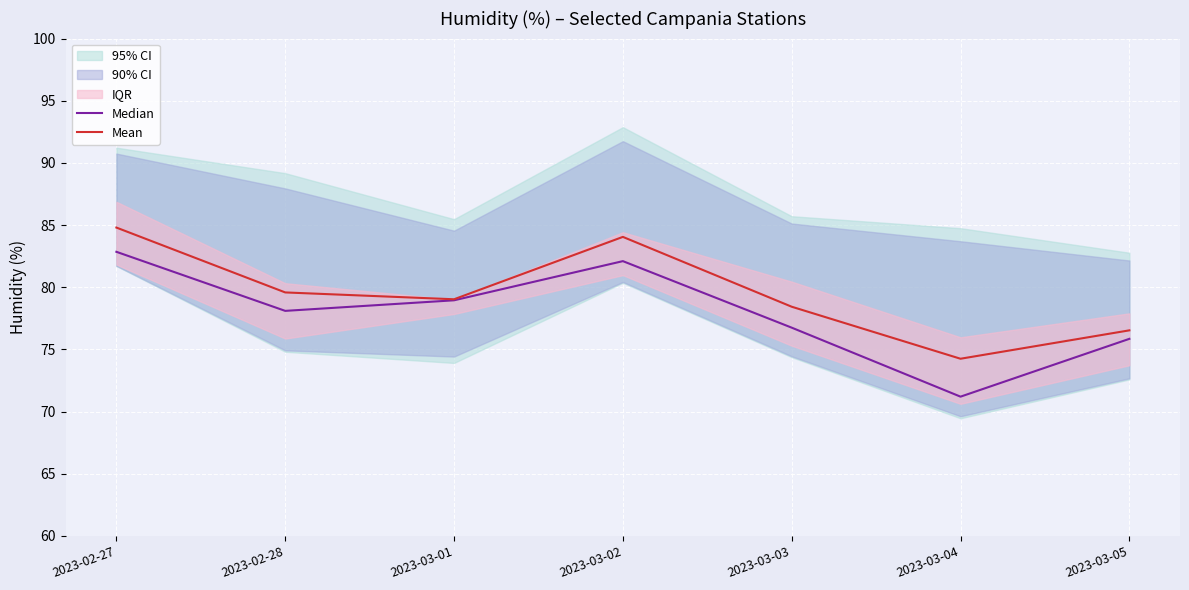

Reading left to right, extract all data points from this chart.

Median: 2023-02-27=82.8	2023-02-28=78.1	2023-03-01=79.0	2023-03-02=82.1	2023-03-03=76.8	2023-03-04=71.2	2023-03-05=75.8
Mean: 2023-02-27=84.8	2023-02-28=79.6	2023-03-01=79.0	2023-03-02=84.0	2023-03-03=78.4	2023-03-04=74.3	2023-03-05=76.5